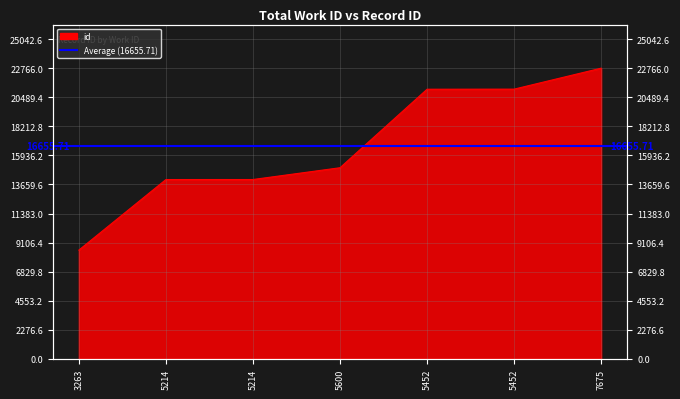

Reading left to right, transcribe all the data shown in this chart.

8521	14045	14047	14969	21118	21124	22766